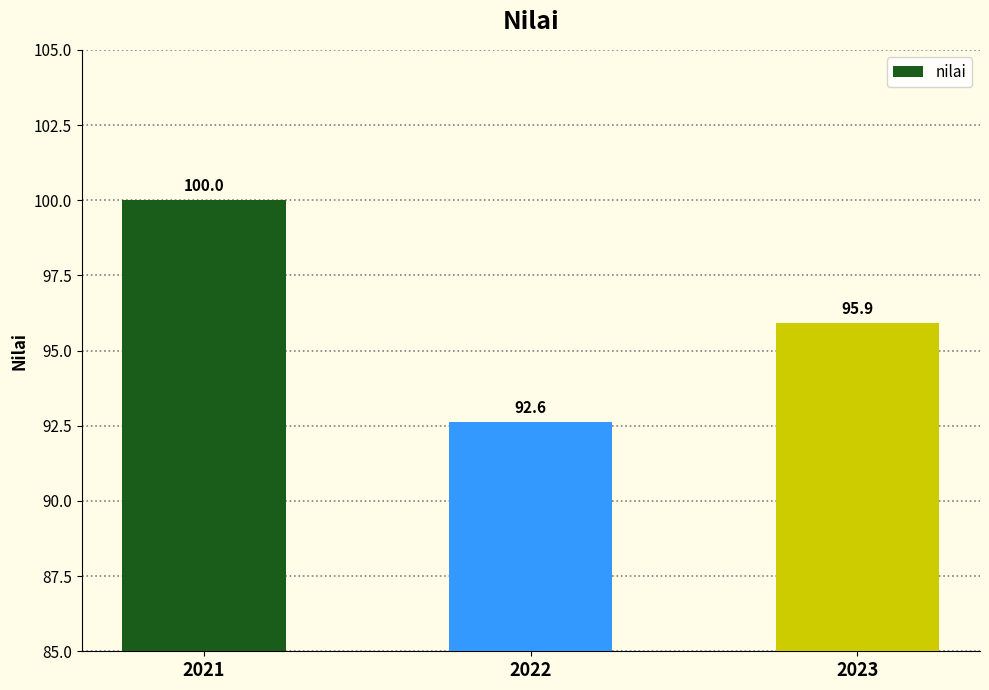

What is the minimum value shown in the chart?

92.6